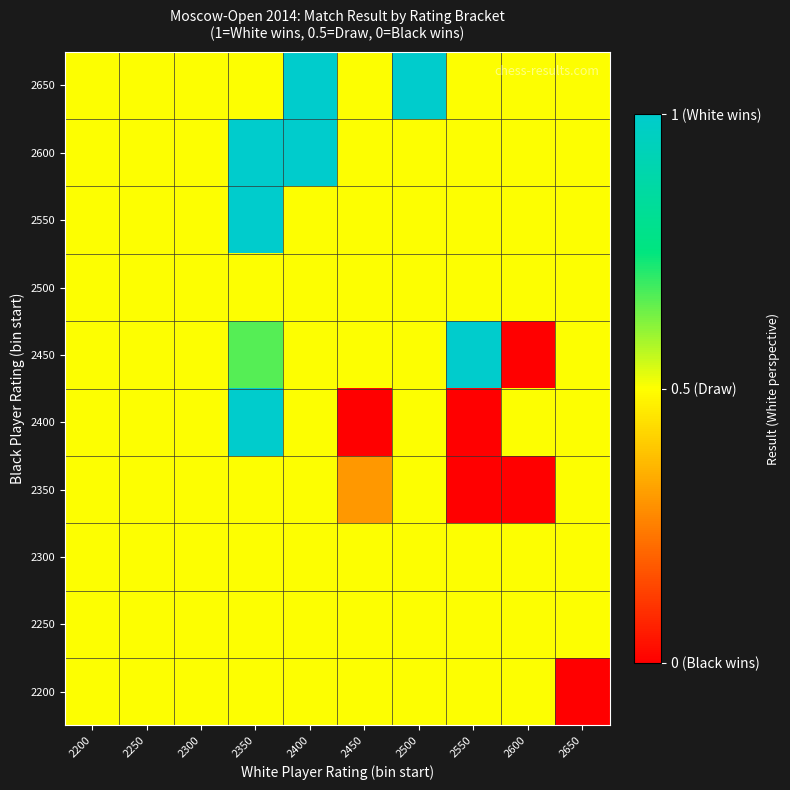

How many distinct data groups are displayed?

10